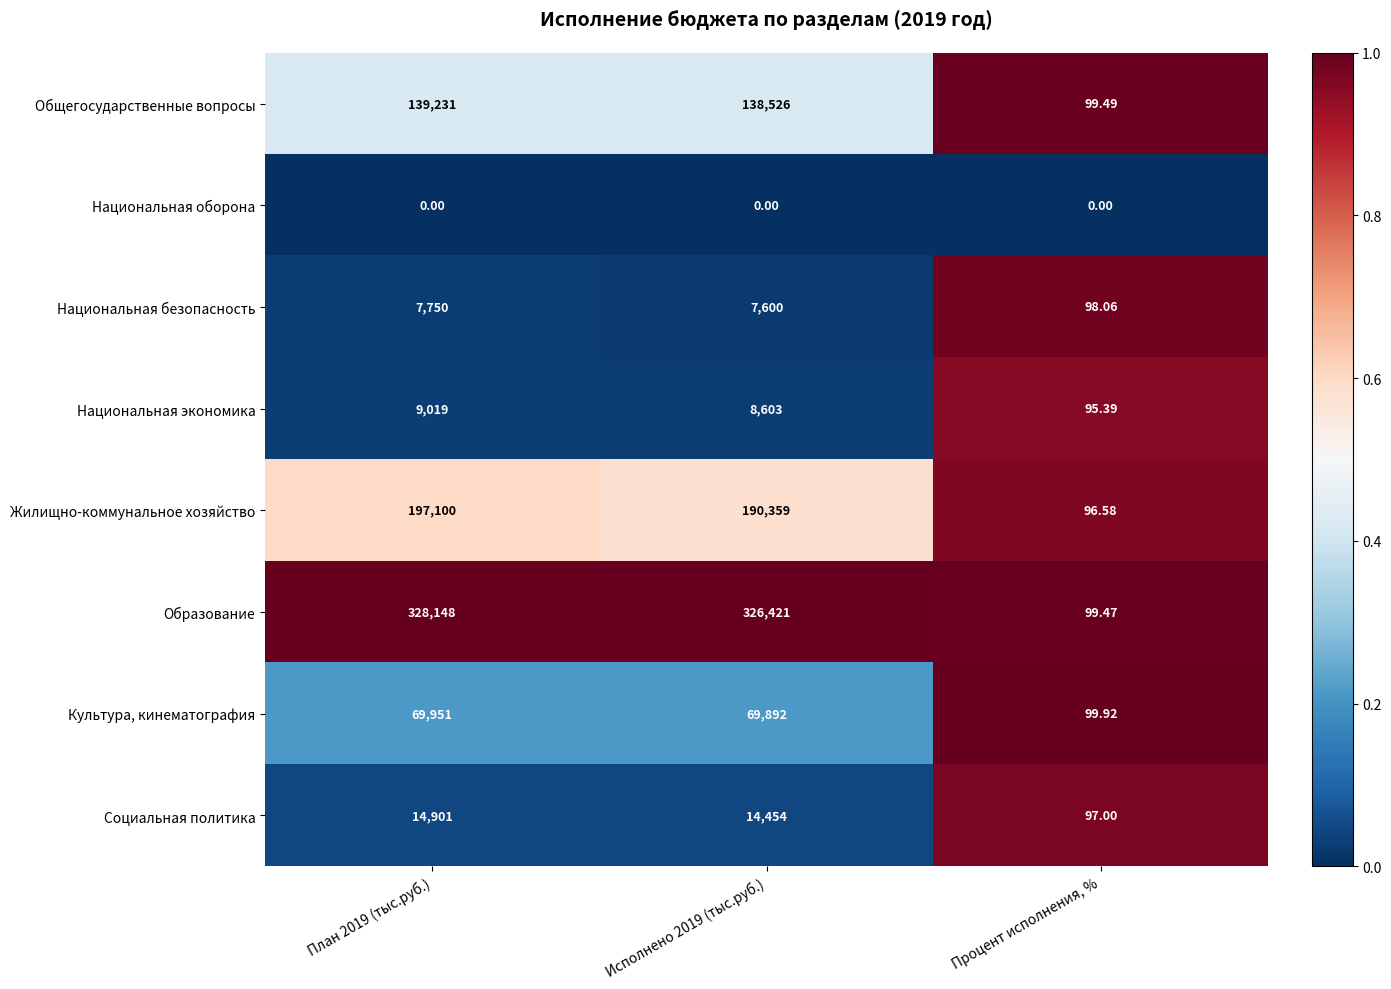

Which series has the largest range (max minus min)?

Образование